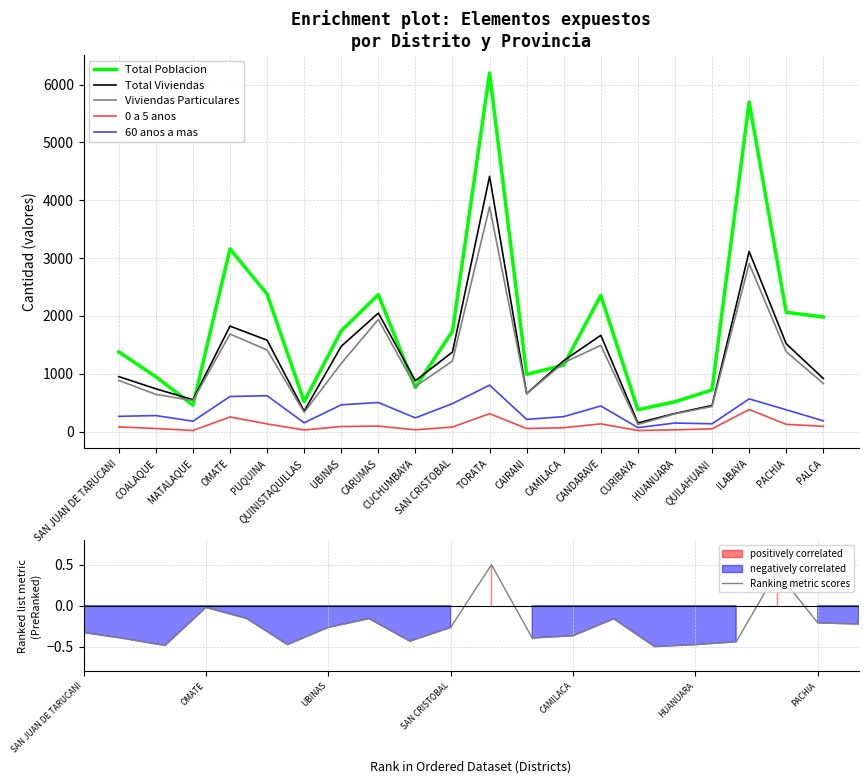

What are all the series names shown in the legend?

Total Poblacion, Total Viviendas, Viviendas Particulares, 0 a 5 anos, 60 anos a mas, Ranking metric scores